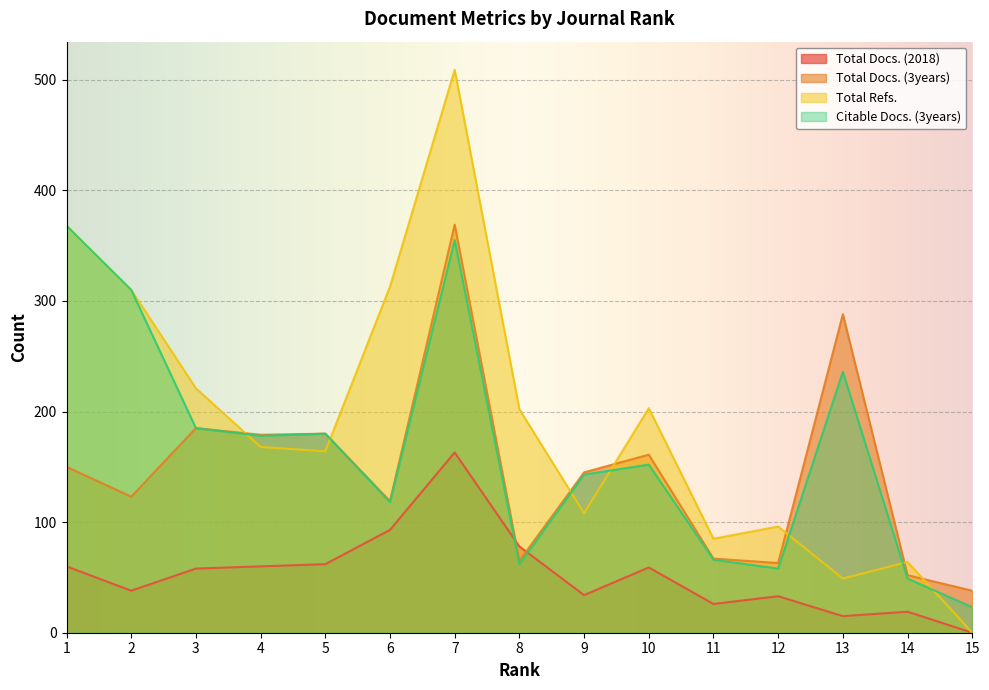

What are all the series names shown in the legend?

Total Docs. (2018), Total Docs. (3years), Total Refs., Citable Docs. (3years)